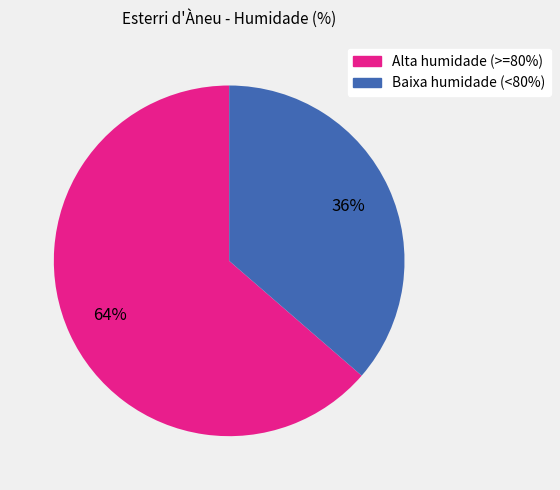

Count the number of slices in the pie.

2